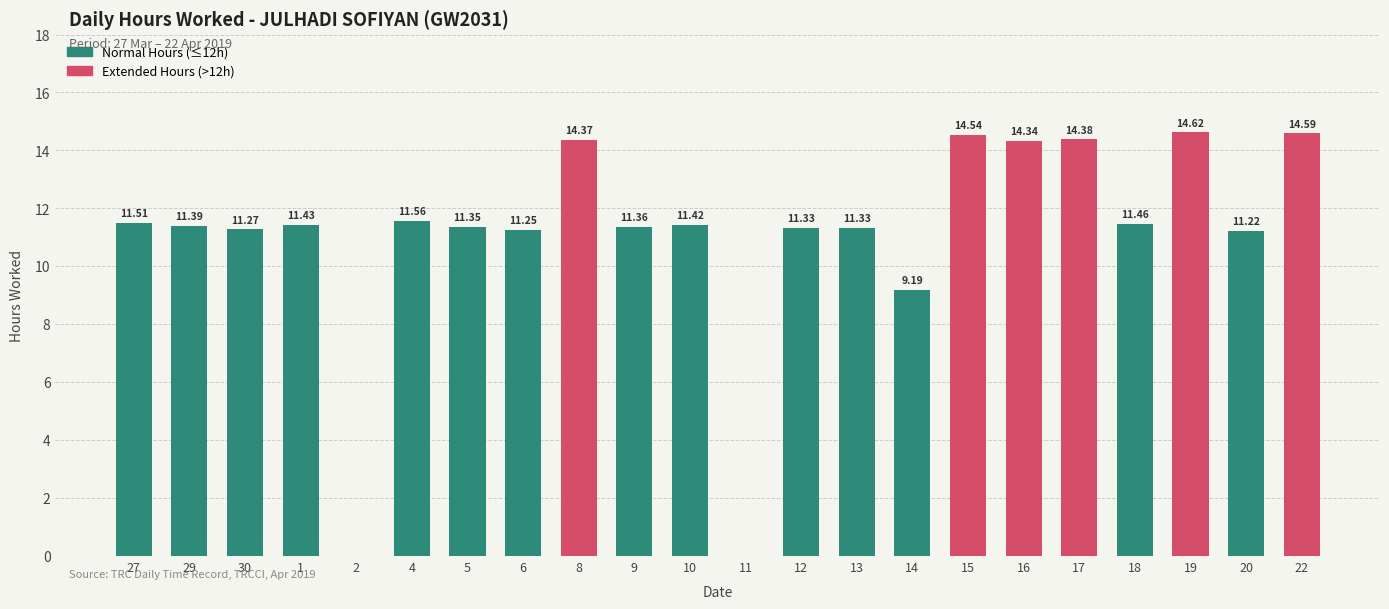

Are the bars horizontal?

No